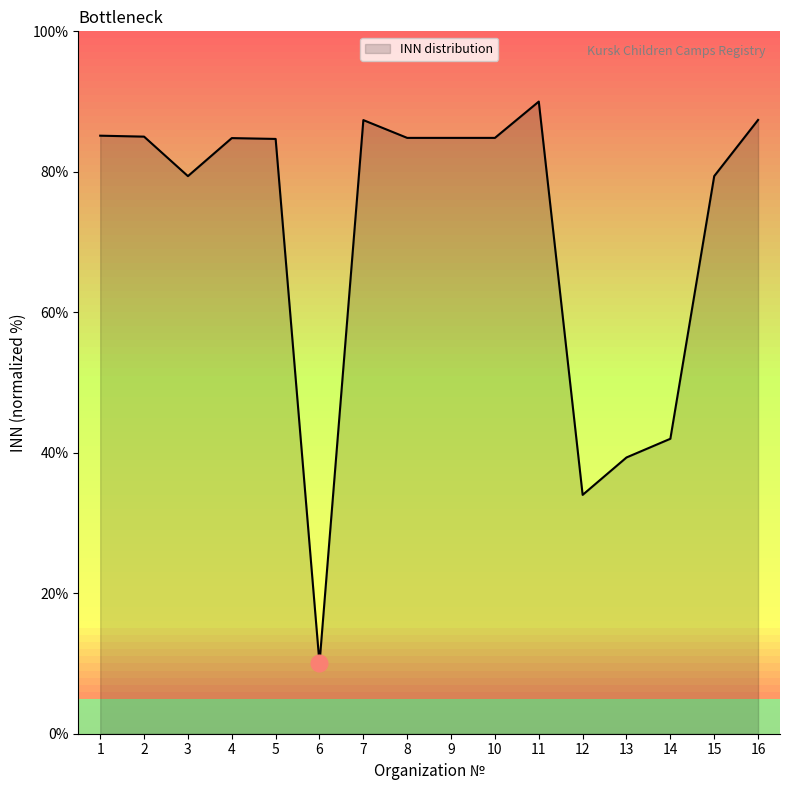

At which category does the chart reach its minimum across all series?

6